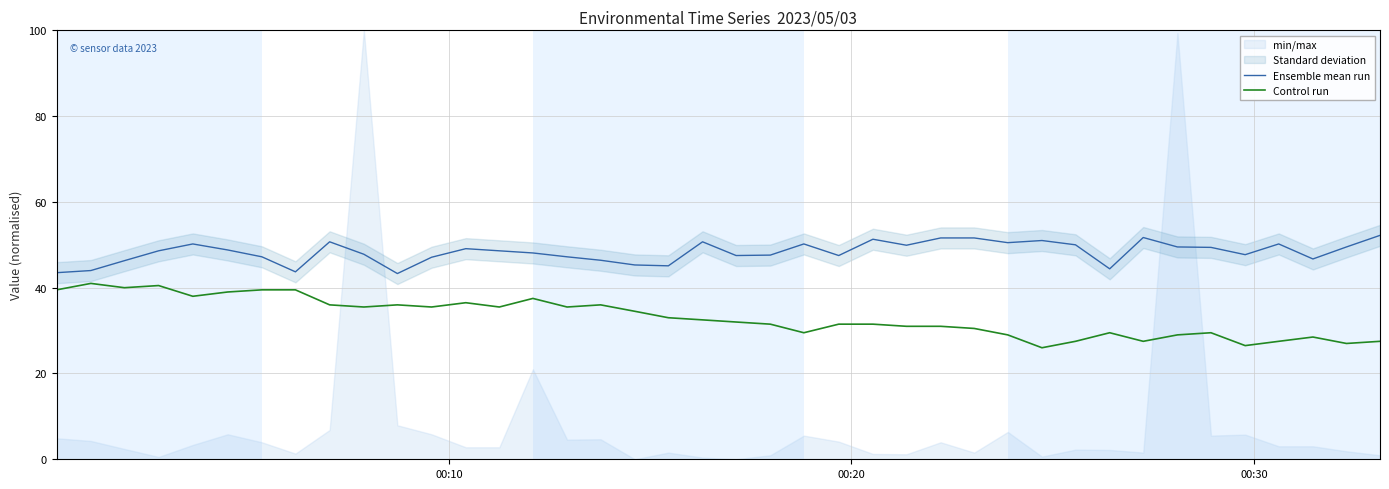

True or false: Control run and Ensemble mean run intersect in this chart.

False